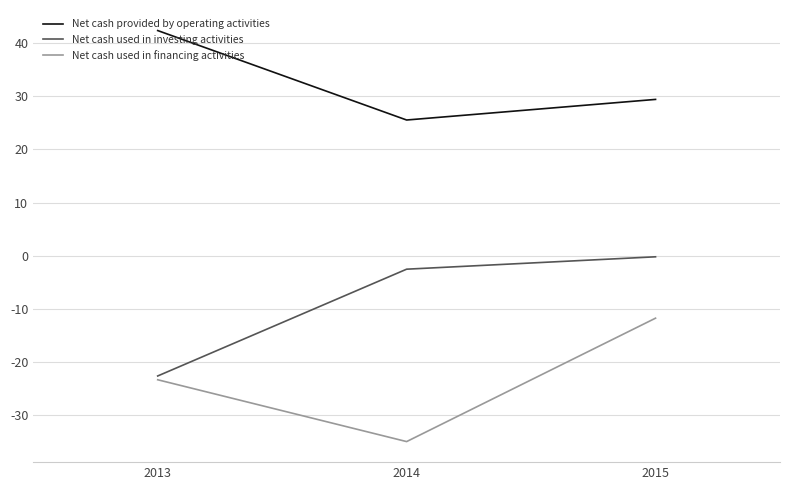

The value of Net cash provided by operating activities at 2013 is 42.4. True or false?

True